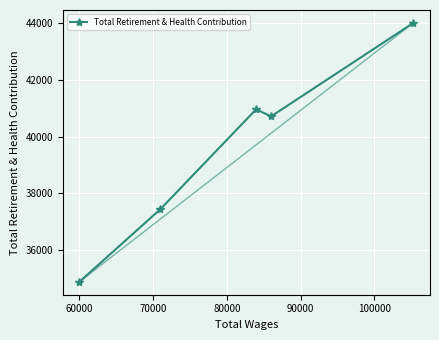

Is this an area chart (filled region under the line)?

No